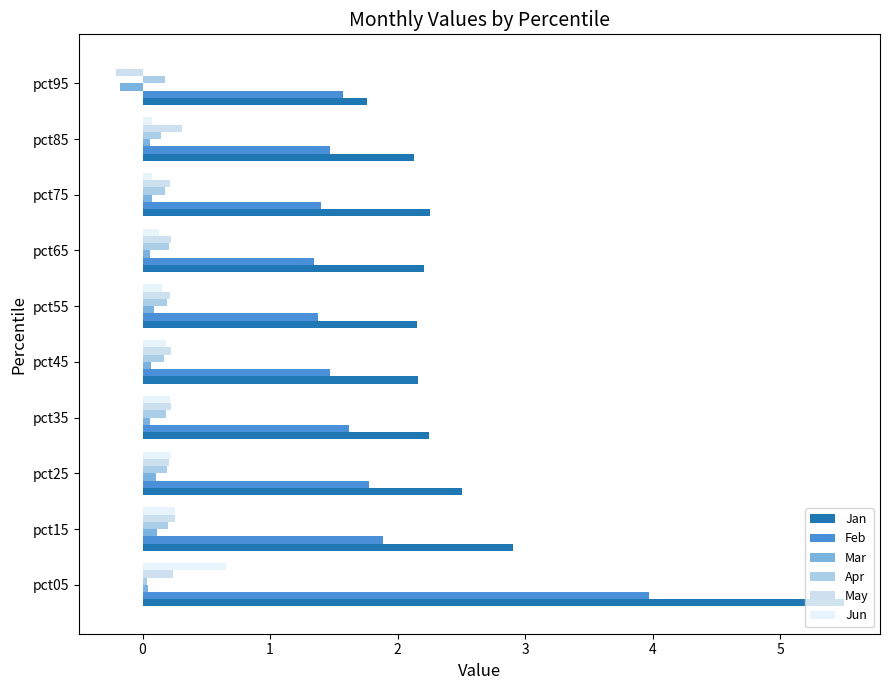

How many distinct data groups are displayed?

6